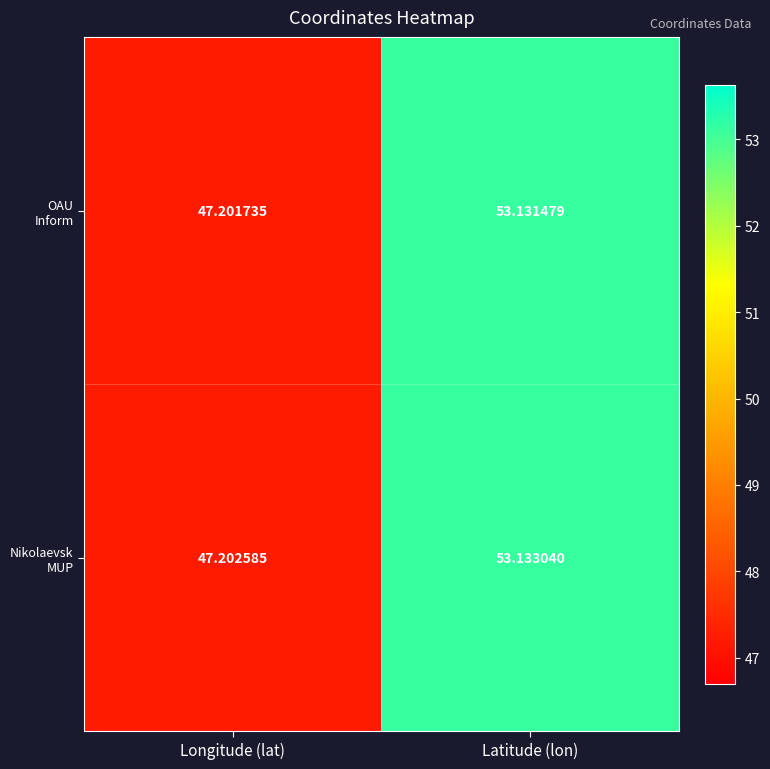

Count the number of categories in the chart.

2